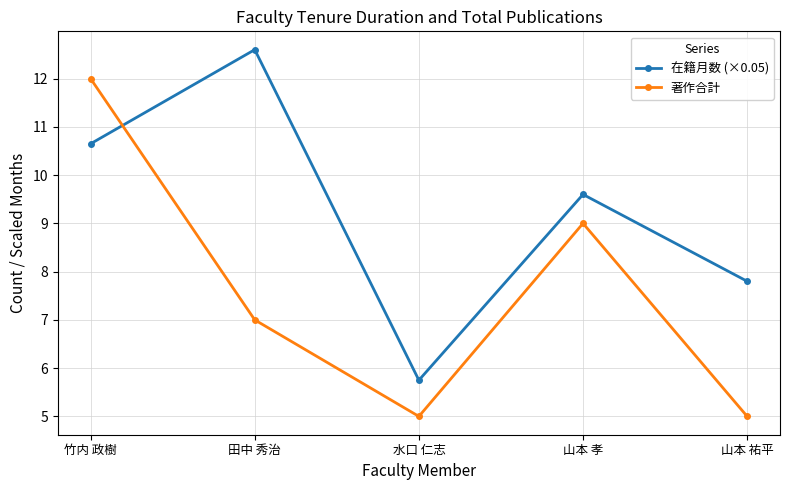

List the labels in order of 在籍月数 (×0.05) value, smallest first.

水口 仁志, 山本 祐平, 山本 孝, 竹内 政樹, 田中 秀治